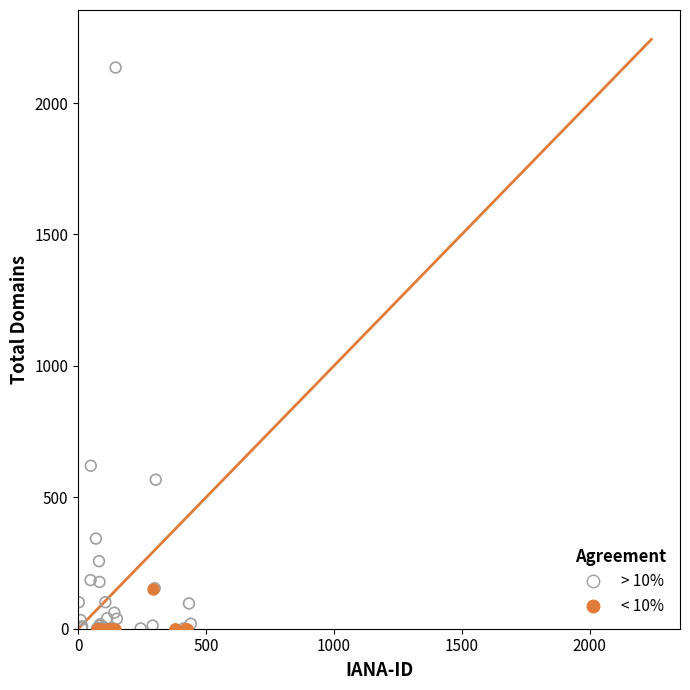

Which series has the largest Y range (max minus min)?

> 10%